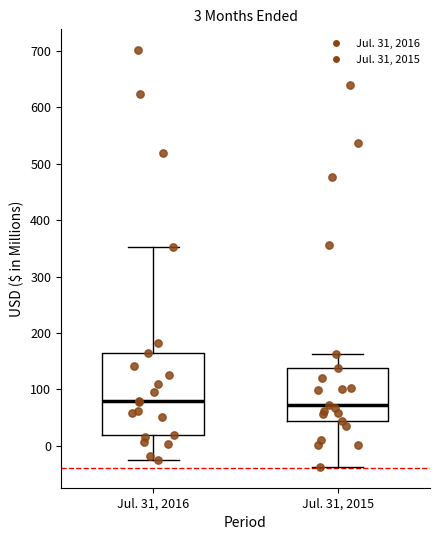

Which box is the tallest, from its lower edge to its upper edge?

Jul. 31, 2016